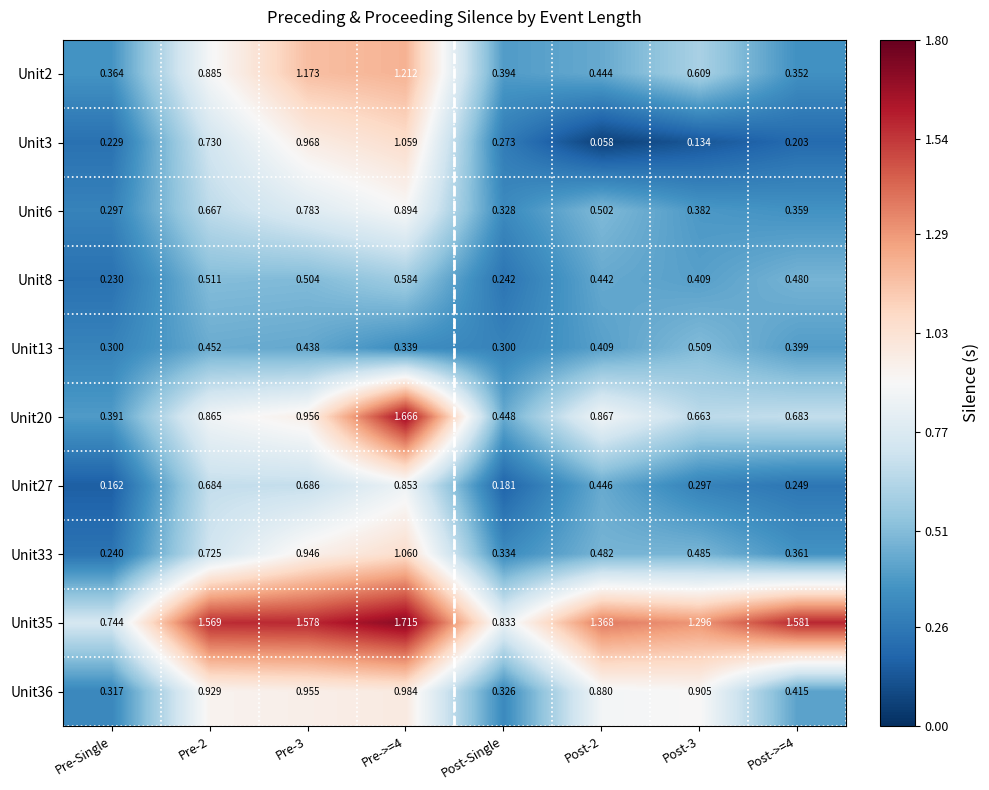

At which label is Unit27 closest to 0?

Pre-Single